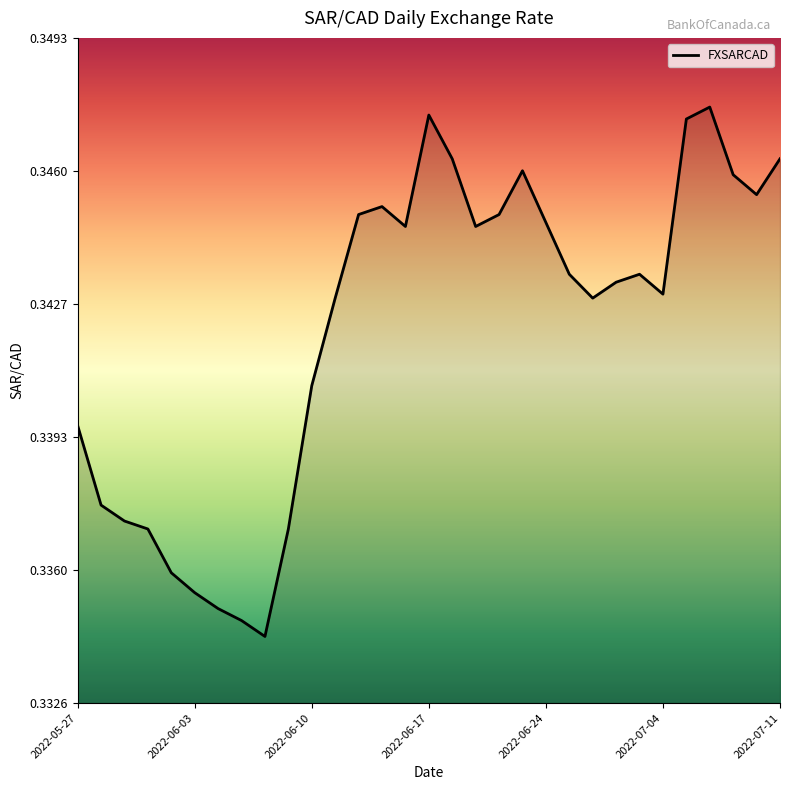

List the labels in order of value, largest first.

2022-07-06, 2022-06-17, 2022-07-05, 2022-06-20, 2022-07-11, 2022-06-23, 2022-07-07, 2022-07-08, 2022-06-15, 2022-06-14, 2022-06-22, 2022-06-24, 2022-06-16, 2022-06-21, 2022-06-27, 2022-06-30, 2022-06-29, 2022-07-04, 2022-06-13, 2022-06-28, 2022-06-10, 2022-05-27, 2022-05-30, 2022-05-31, 2022-06-01, 2022-06-09, 2022-06-02, 2022-06-03, 2022-06-06, 2022-06-07, 2022-06-08